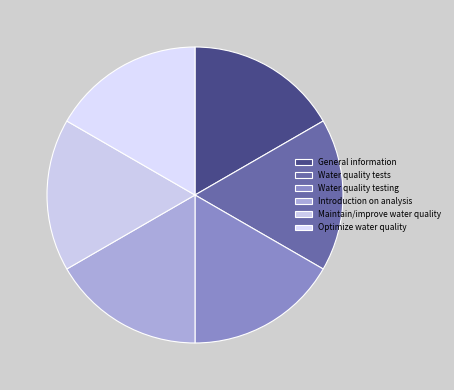

Is it true that Introduction on analysis is 17% of the pie?

True